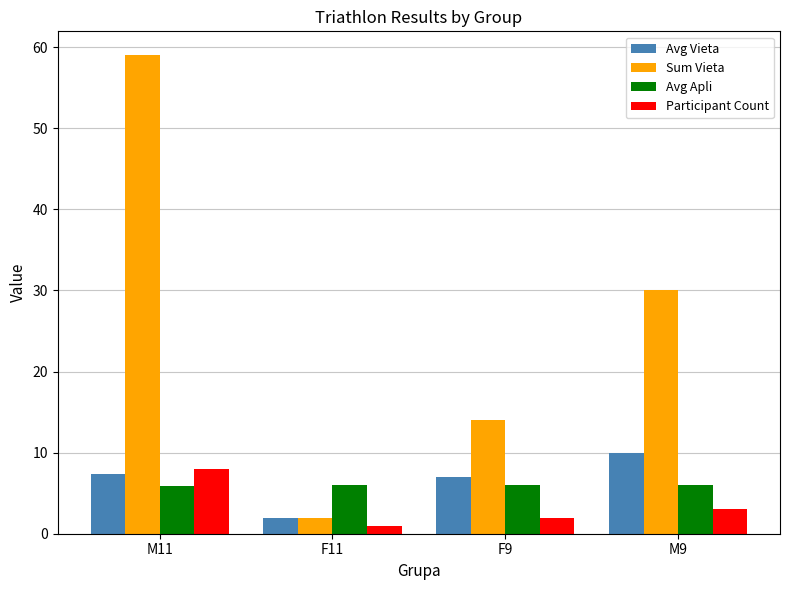

At which label is Avg Apli closest to 5?

M11